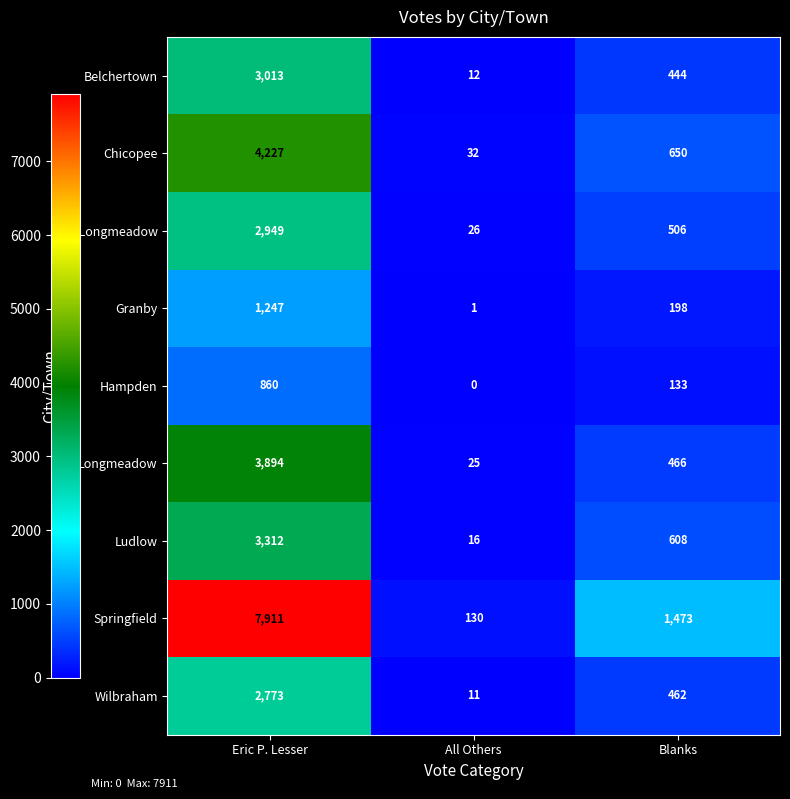

What is the difference between the highest and lowest values at All Others?

130